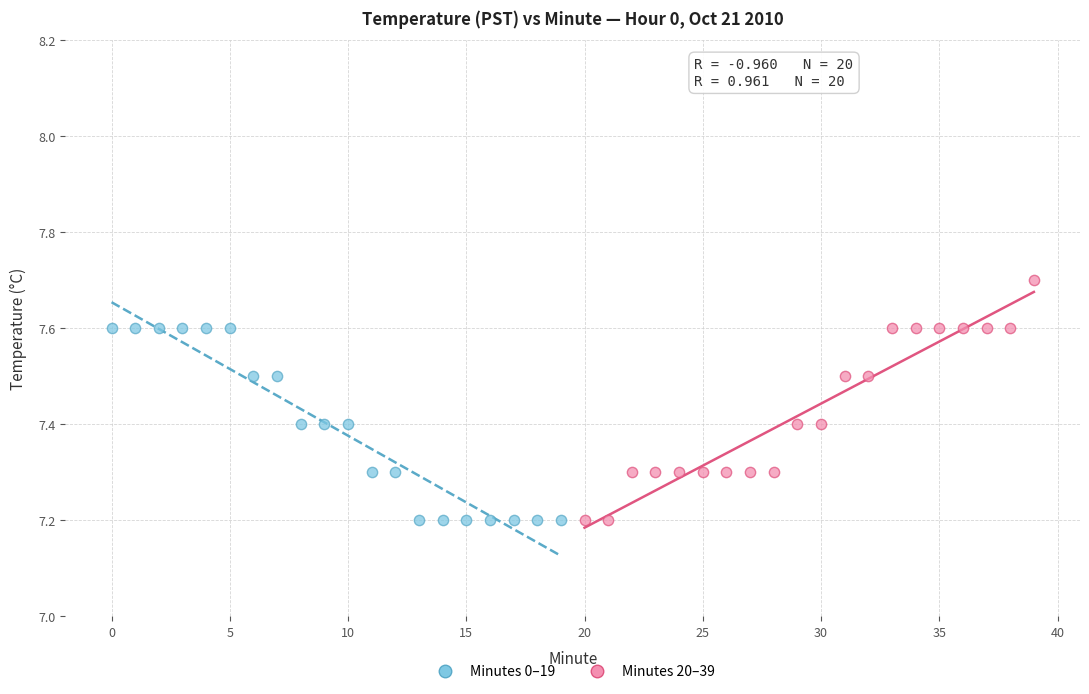

Which series contains the highest Y value?

Minutes 20–39